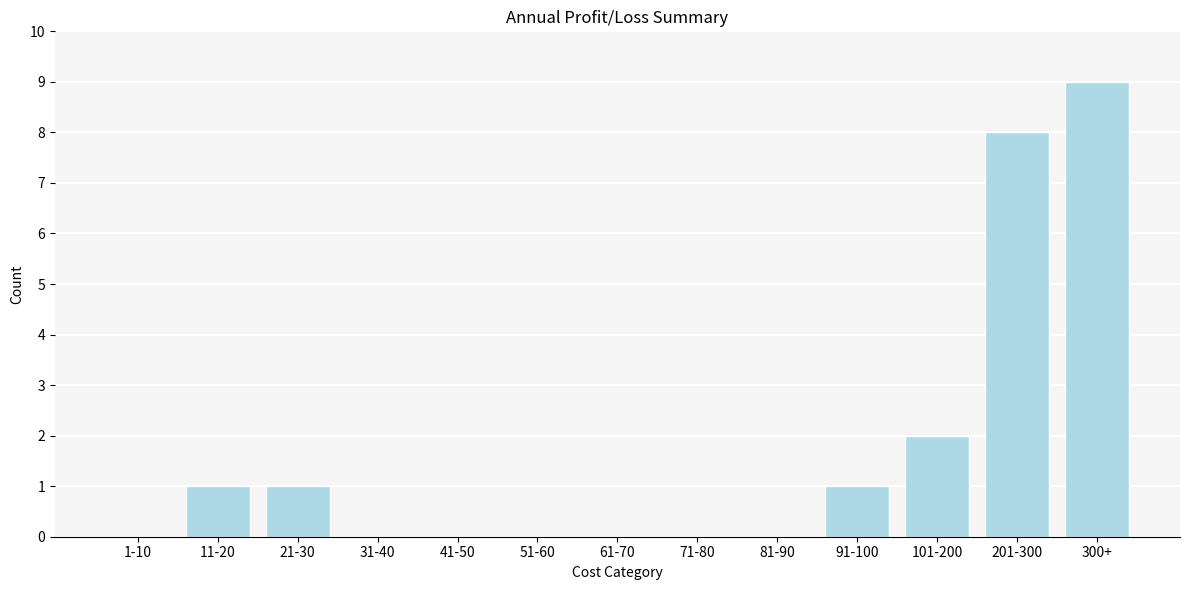

Reading right to left, what are all the values shown in this chart?

300+=9	201-300=8	101-200=2	91-100=1	81-90=0	71-80=0	61-70=0	51-60=0	41-50=0	31-40=0	21-30=1	11-20=1	1-10=0